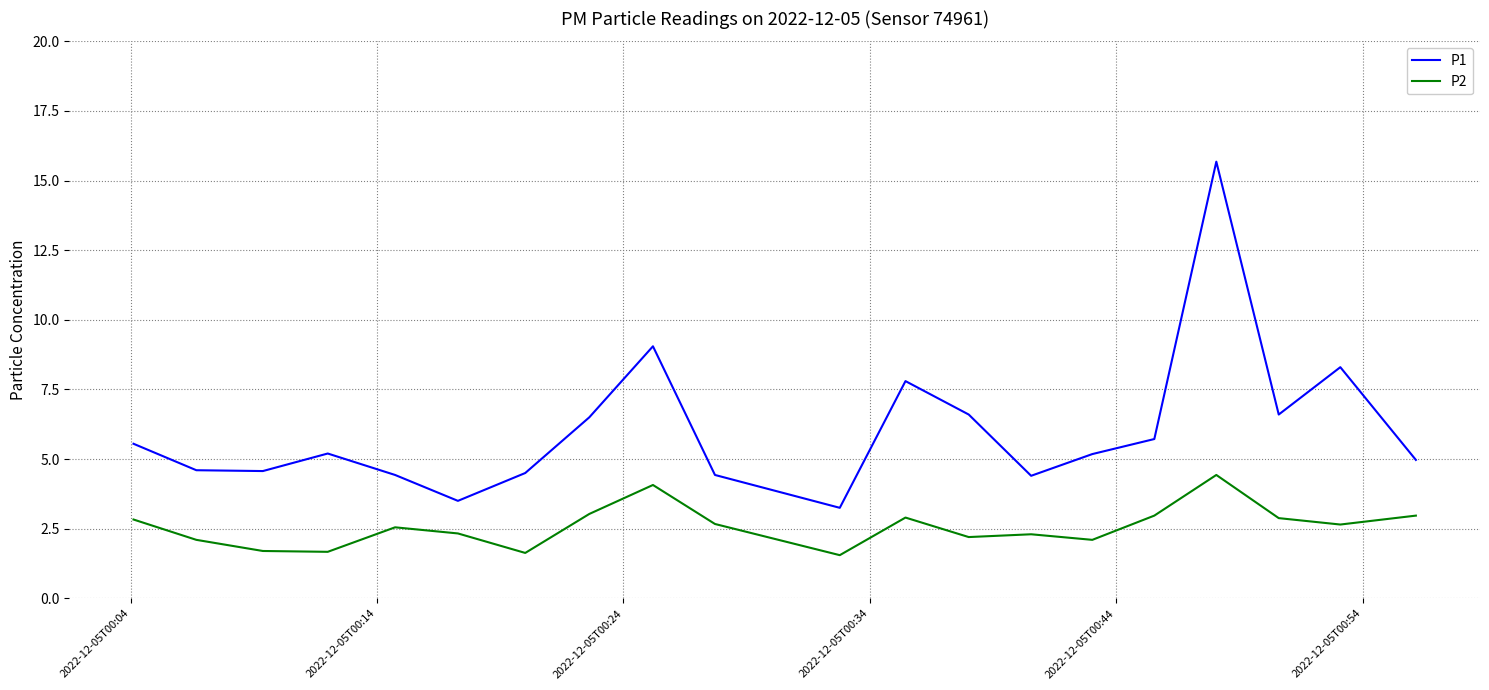

What is the difference between the maximum and minimum values in the P1 series?

12.4